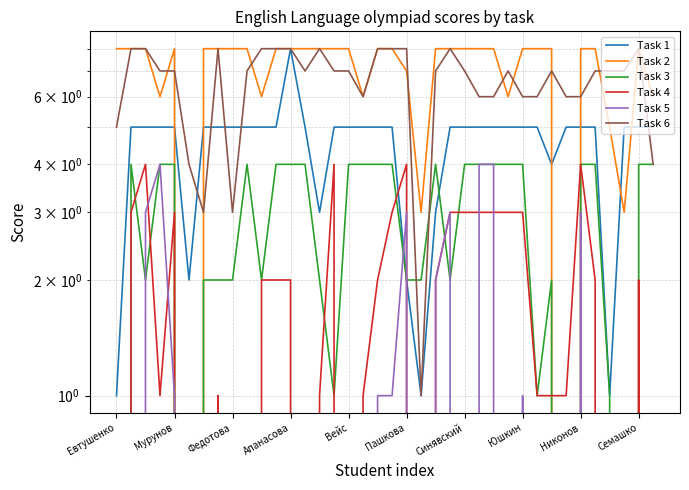

At which label is Task 3 closest to 2?

Федотова